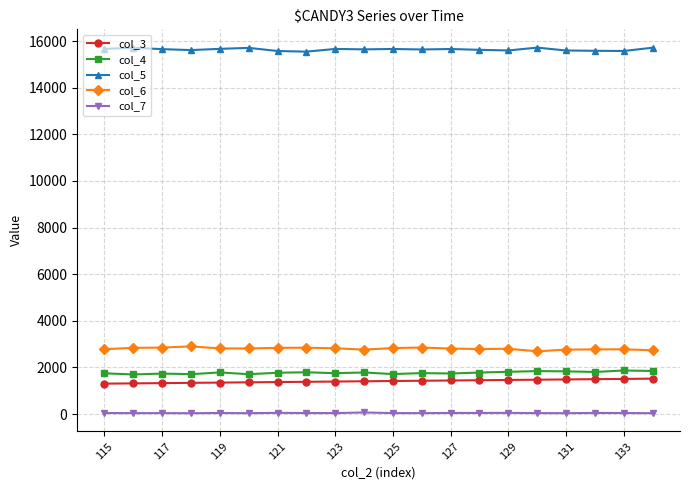

What is the greatest value displayed?

15722